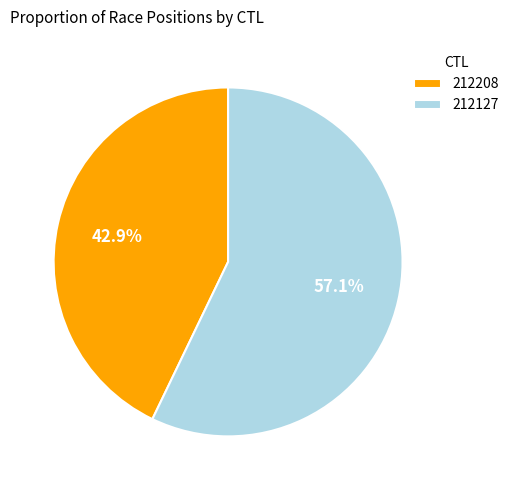

True or false: 212208 accounts for 57% of the total.

False